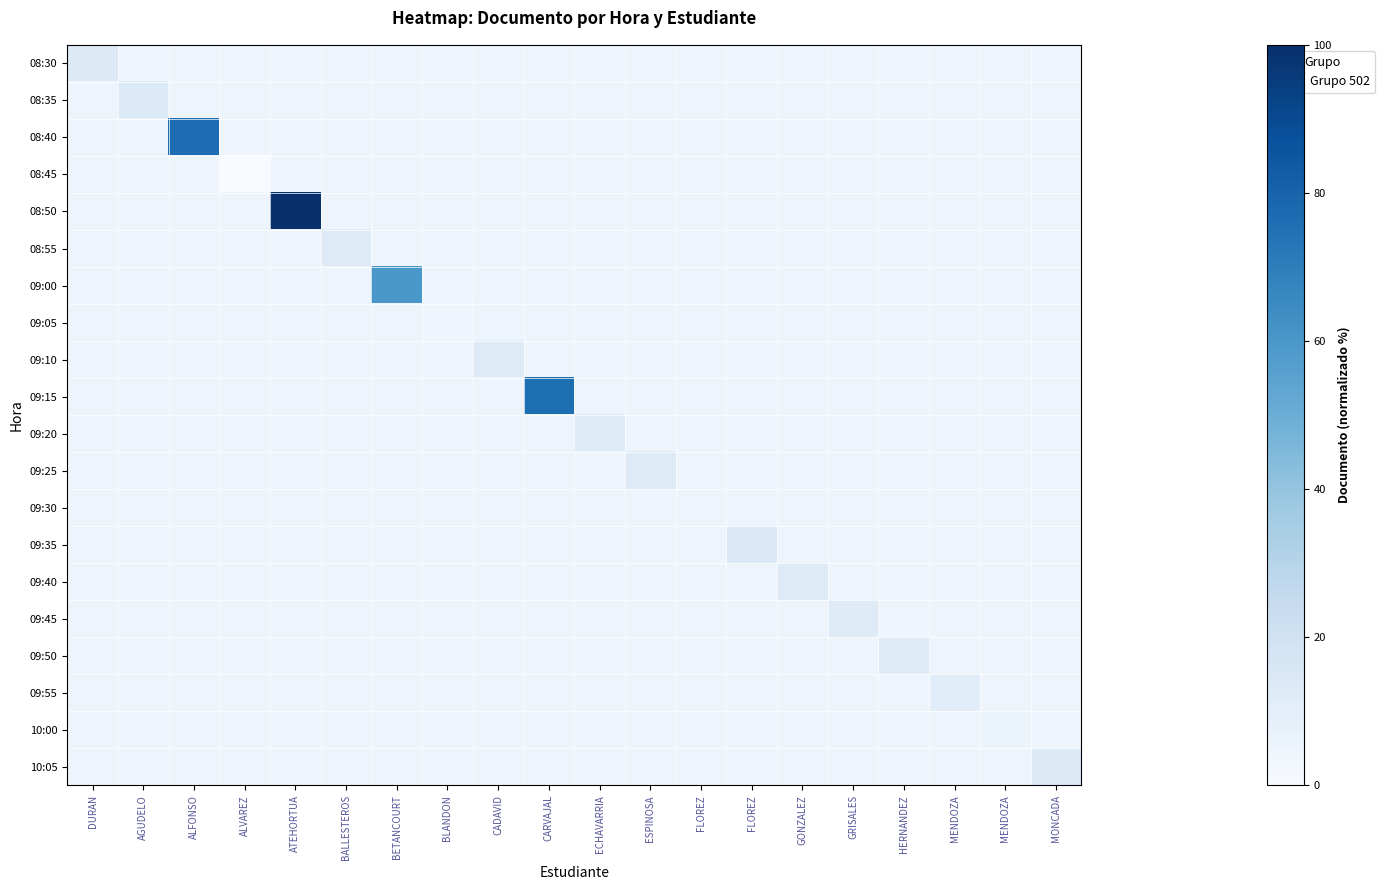

Which has a higher value, BETANCOURT or MENDOZA?

BETANCOURT